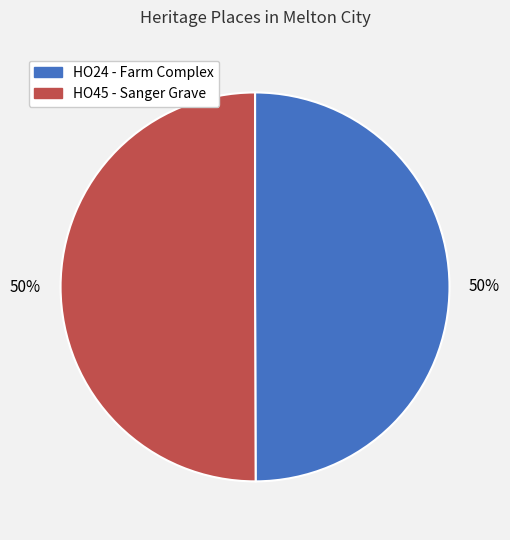

True or false: HO45 - Sanger Grave accounts for 63% of the total.

False